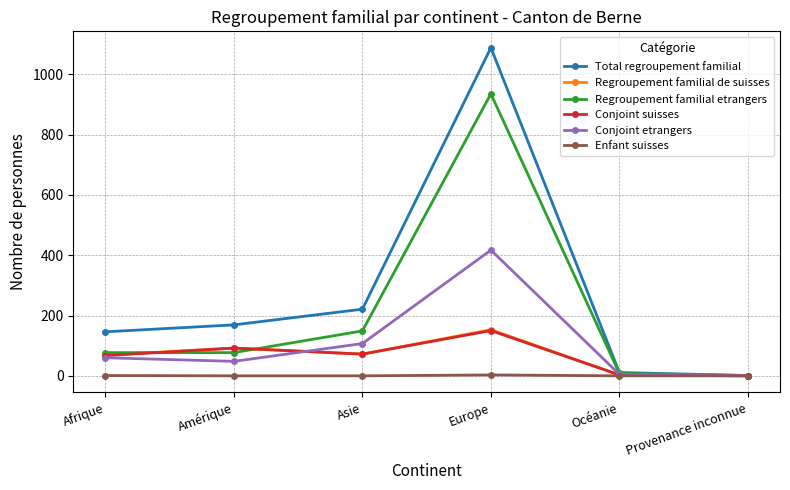

Is it true that Total regroupement familial equals 1088 at Europe?

True